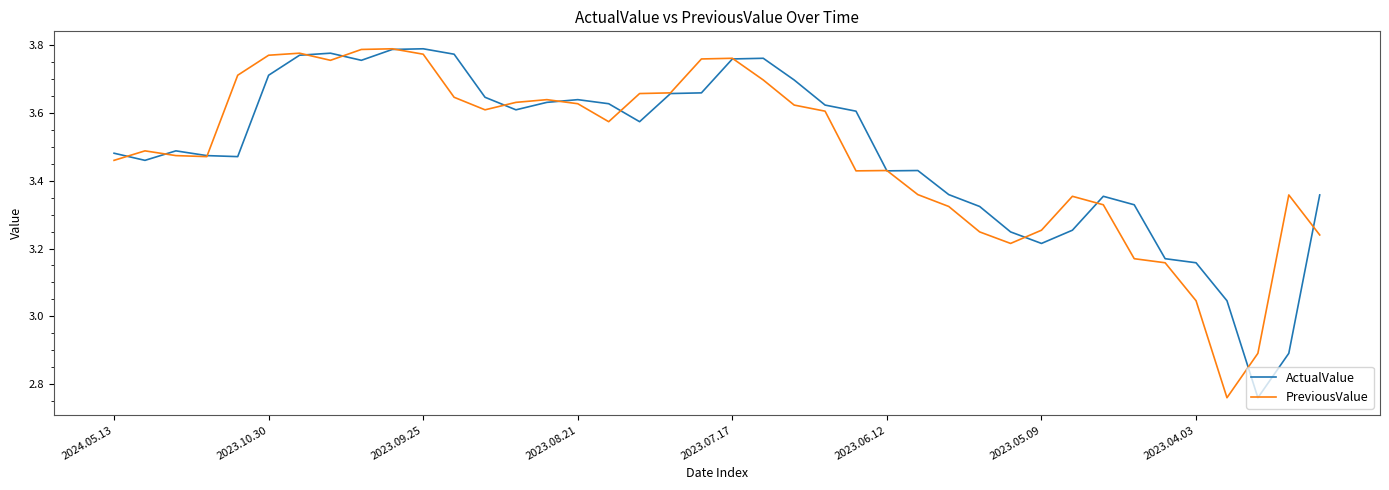

What are all the series names shown in the legend?

ActualValue, PreviousValue